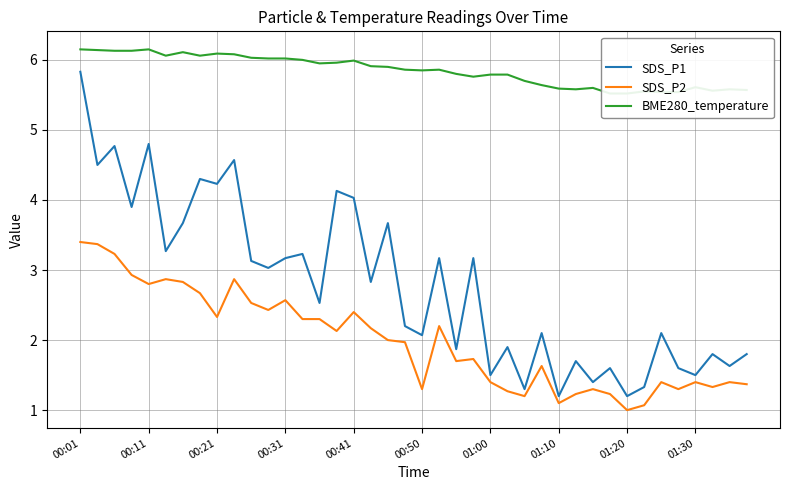

What is the lowest value of the SDS_P2 series?

1.0